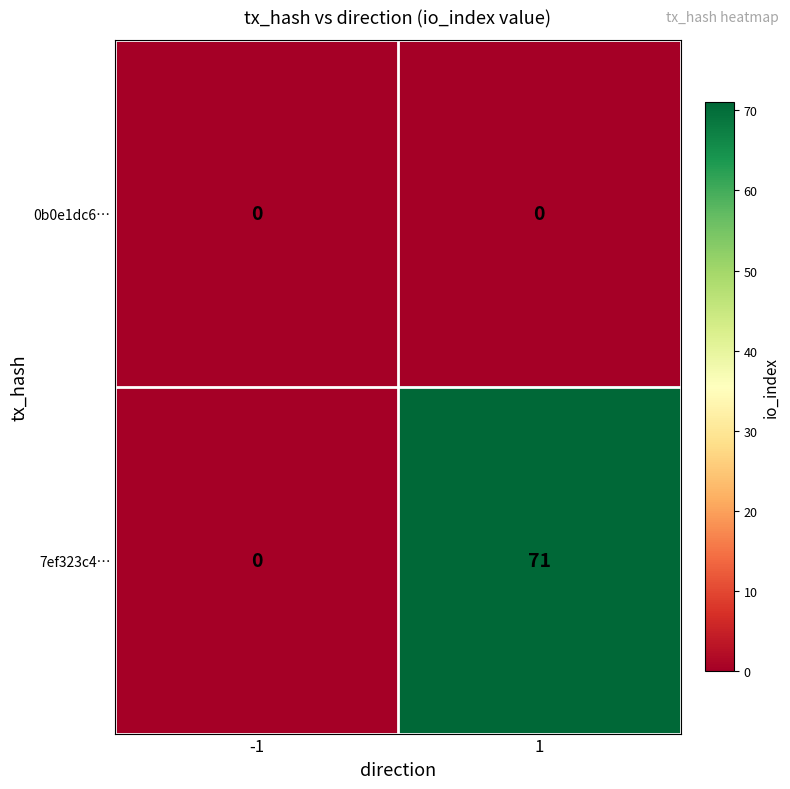

How many series are shown in this chart?

2